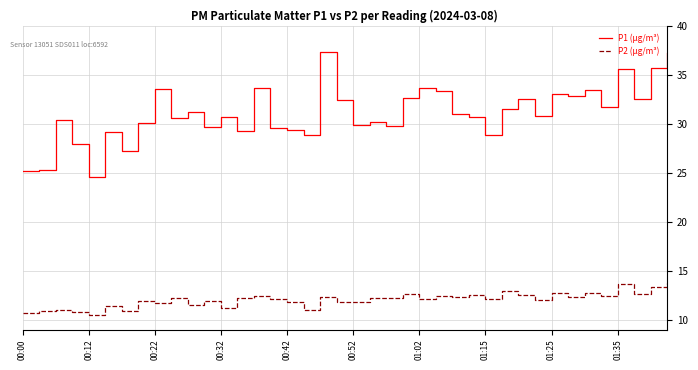

Which series has the largest range (max minus min)?

P1 (µg/m³)